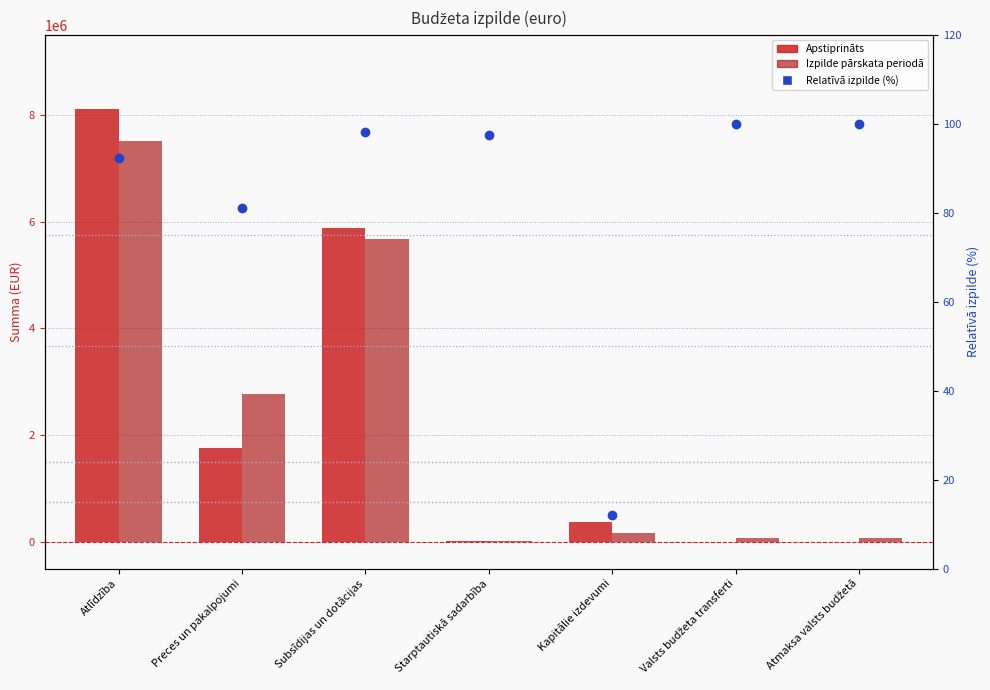

Which series contains the highest Y value?

Apstiprināts